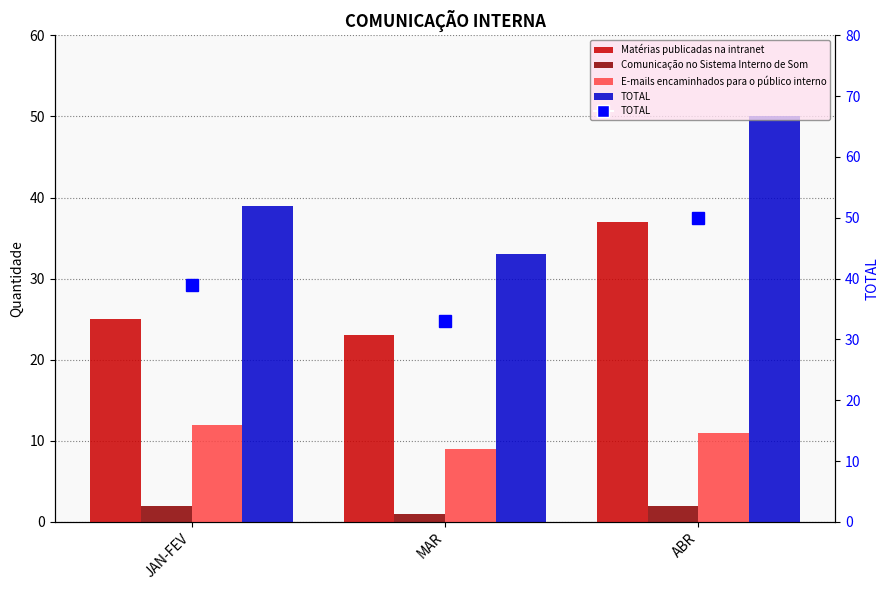

At which label does E-mails encaminhados para o público interno first exceed 11?

JAN-FEV